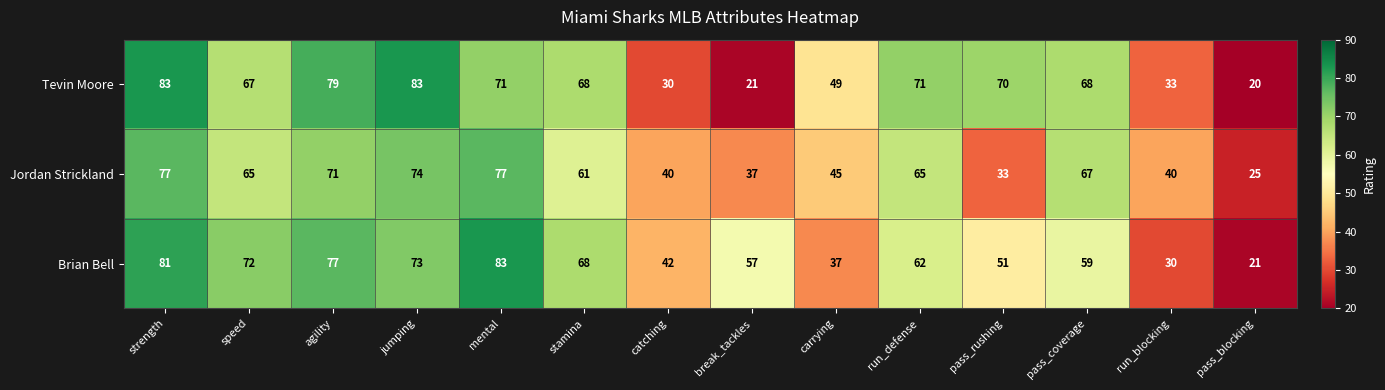

At how many categories does at least one series exceed 24?

14